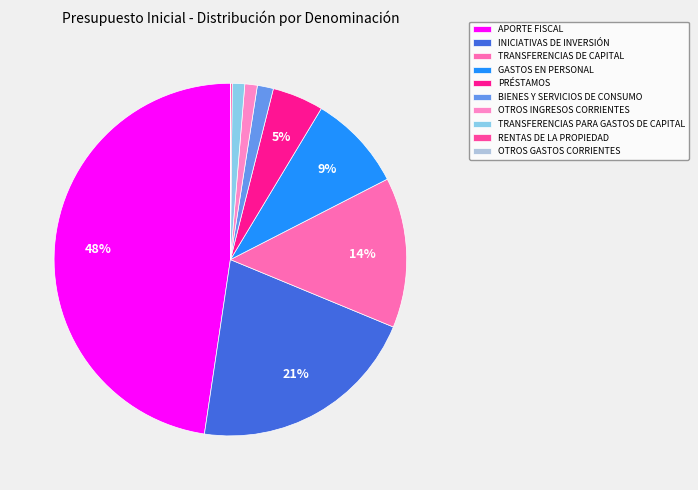

Does any single category account for the majority?

No